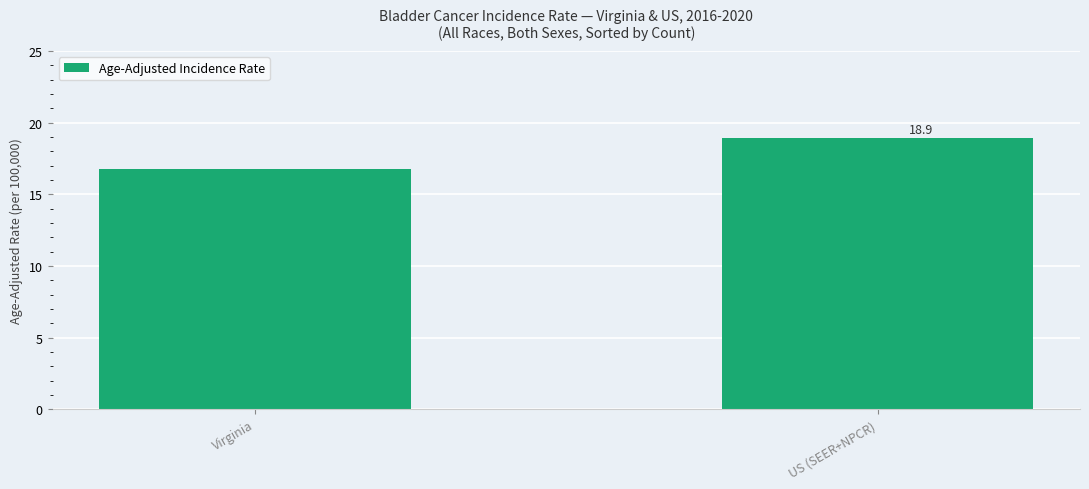

Are the bars grouped side by side (vs. stacked)?

No